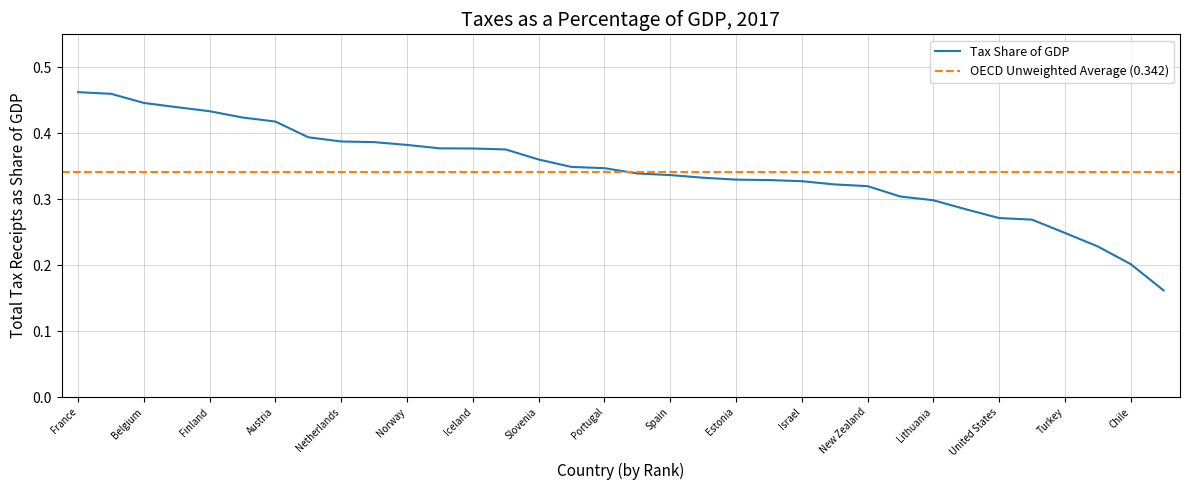

What is the value of the 15th point from the left?

0.4